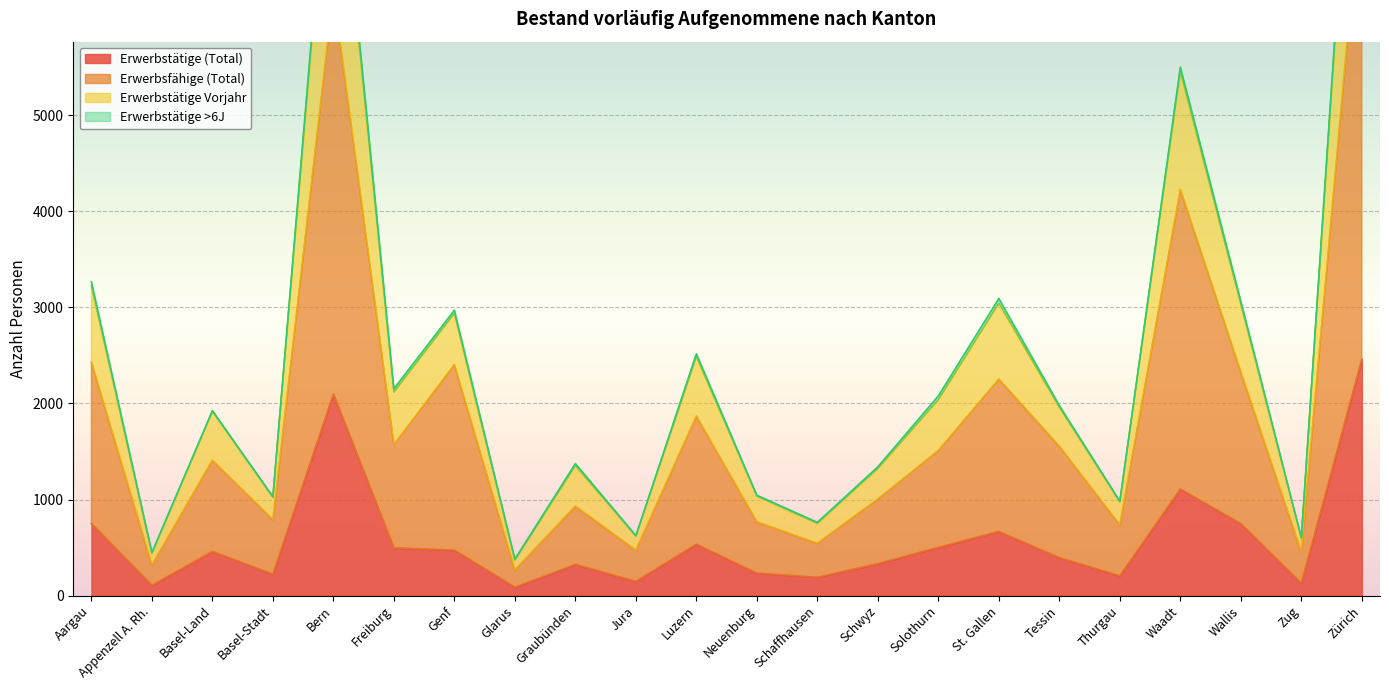

What is the approximate value of Erwerbstätige Vorjahr at Schaffhausen?

762